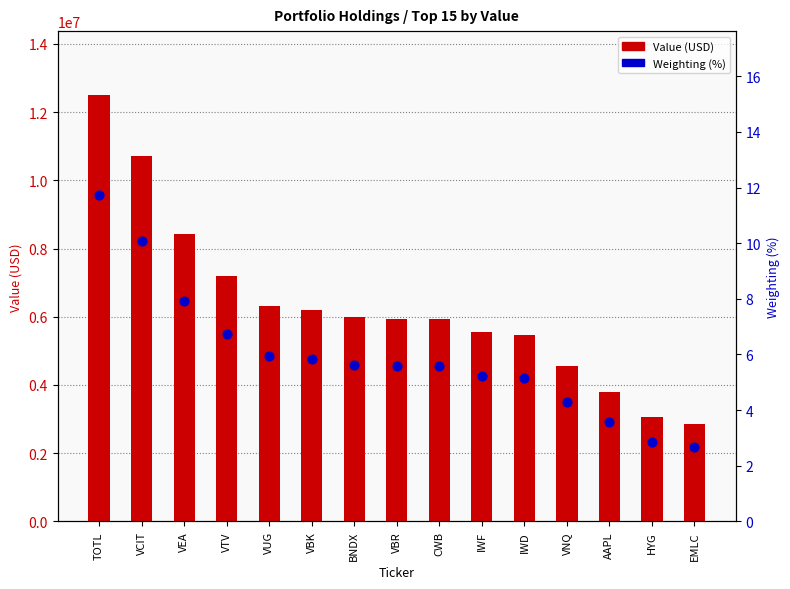

Which series has the largest total across all categories?

Value (USD)